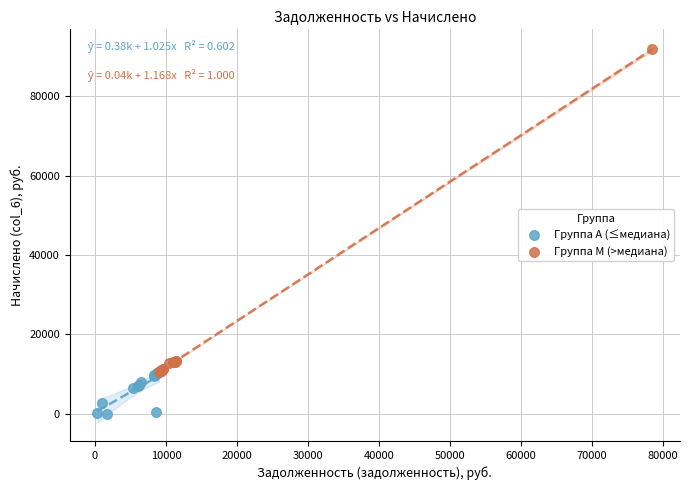

Which series has the widest spread of Y values?

Группа M (>медиана)